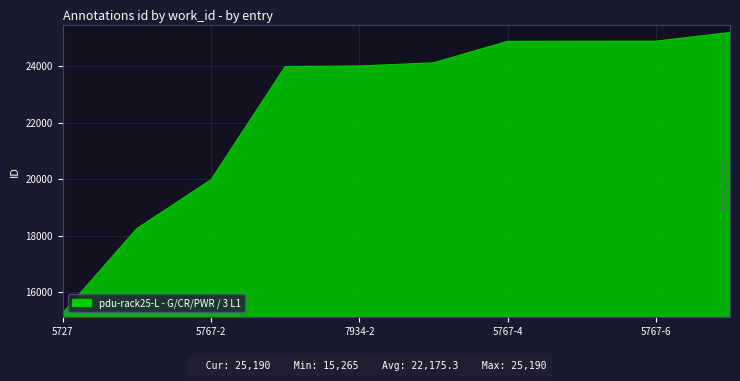

What is the maximum value shown in the chart?

25190